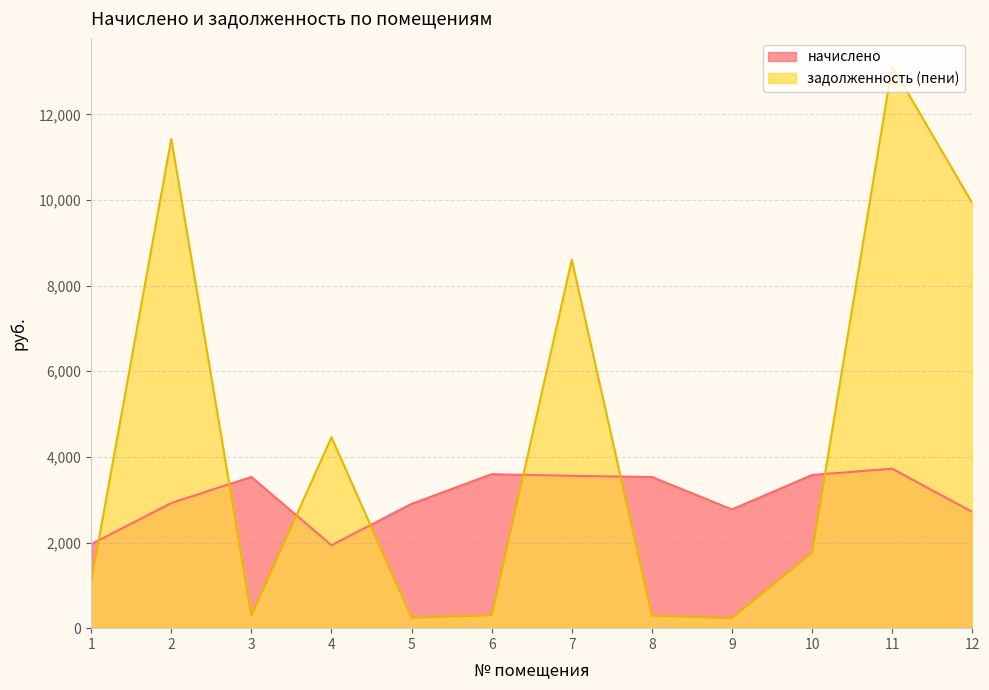

How many intersections are there between задолженность (пени) and начислено?

7